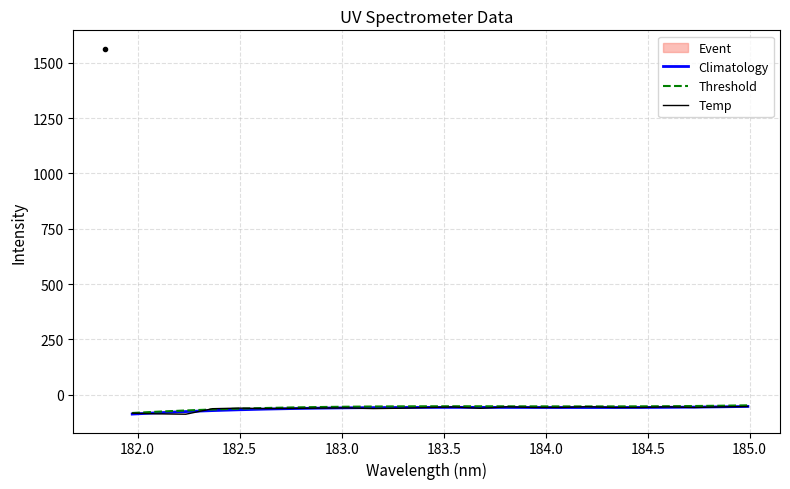

What is the highest value of the Climatology series?

-52.7